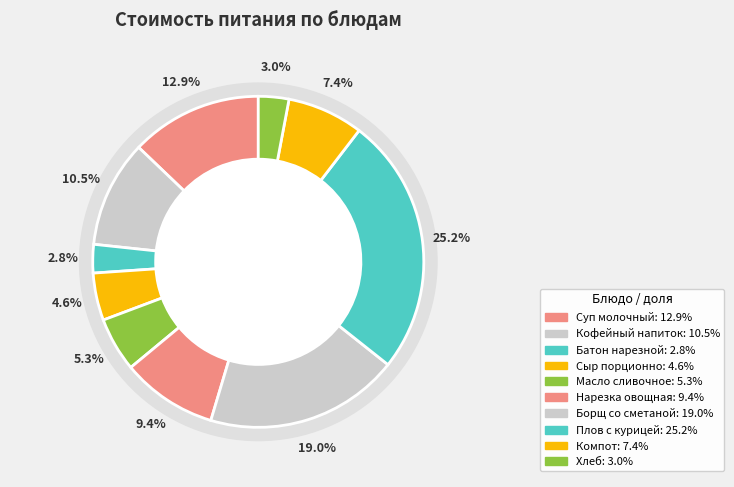

To the nearest percent, what is the difference between the largest and smallest slice percentages?

22%